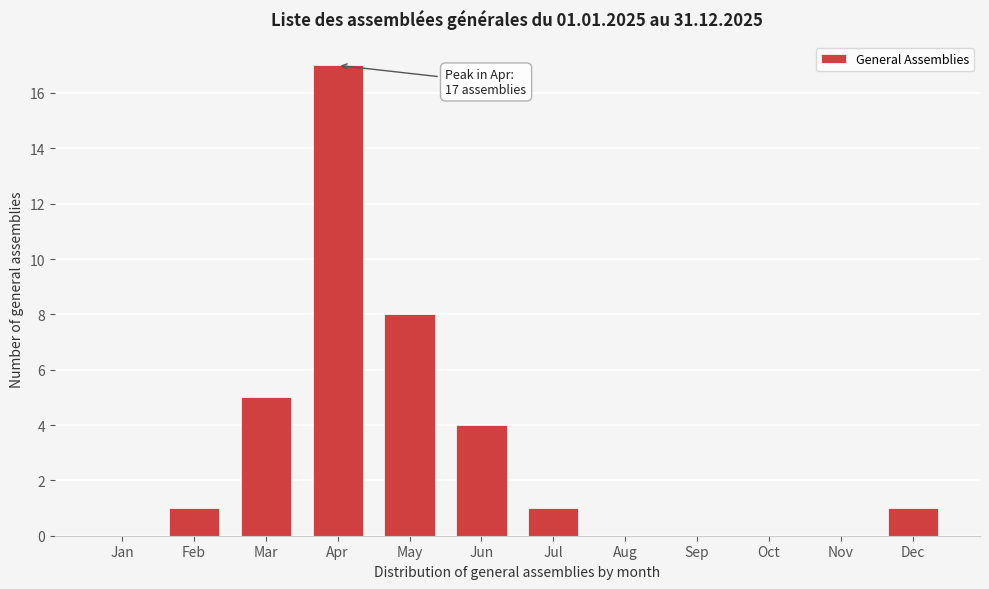

Reading left to right, what are all the values shown in this chart?

Jan=0	Feb=1	Mar=5	Apr=17	May=8	Jun=4	Jul=1	Aug=0	Sep=0	Oct=0	Nov=0	Dec=1